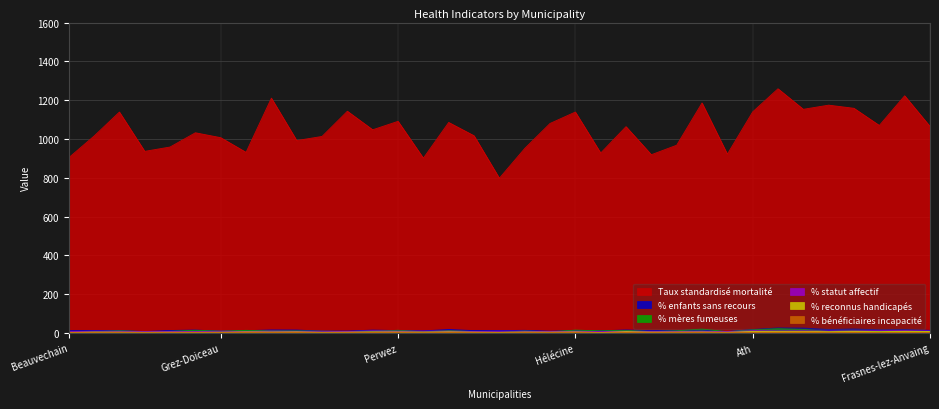

True or false: % reconnus handicapés and Taux standardisé mortalité cross at least once.

False